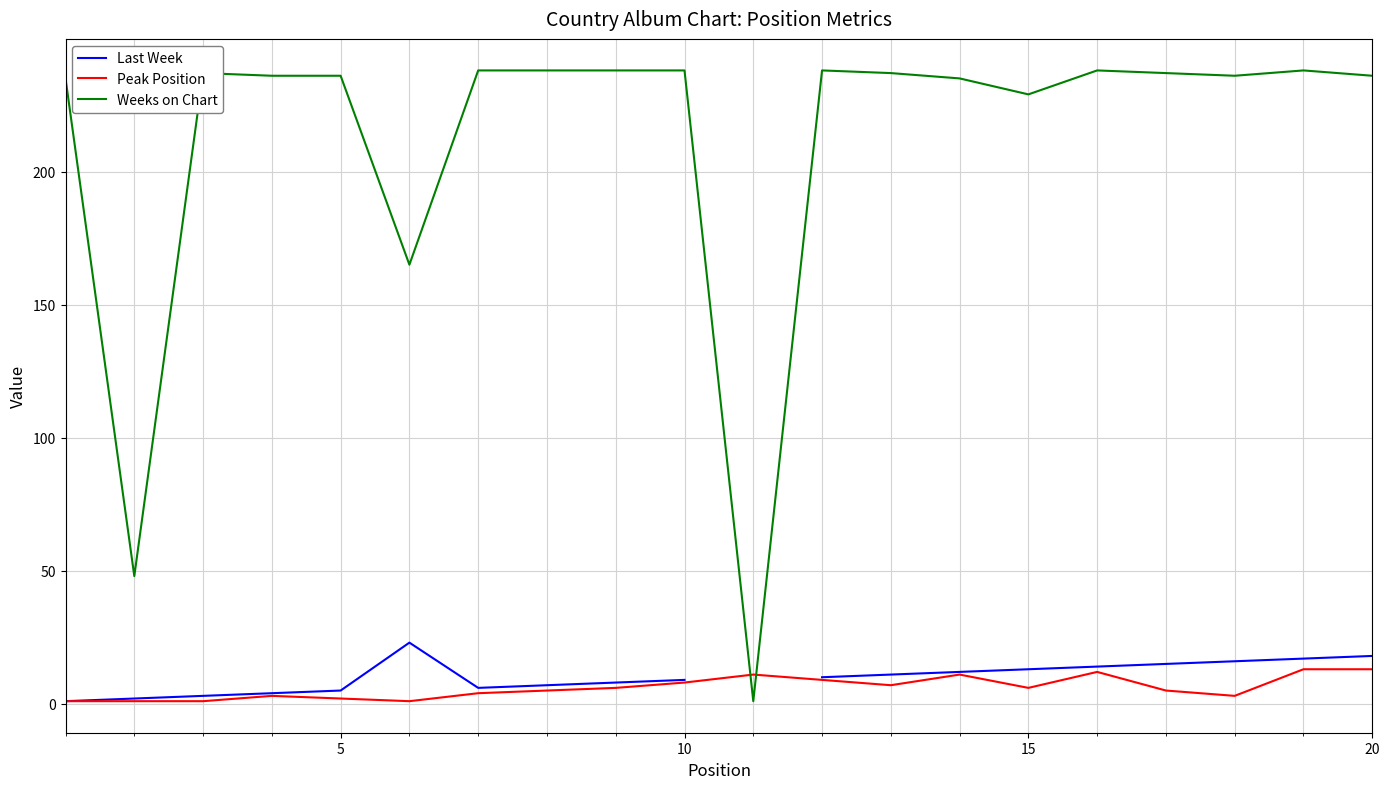

What is the value of the Peak Position point at the 15th from the left?

6.0